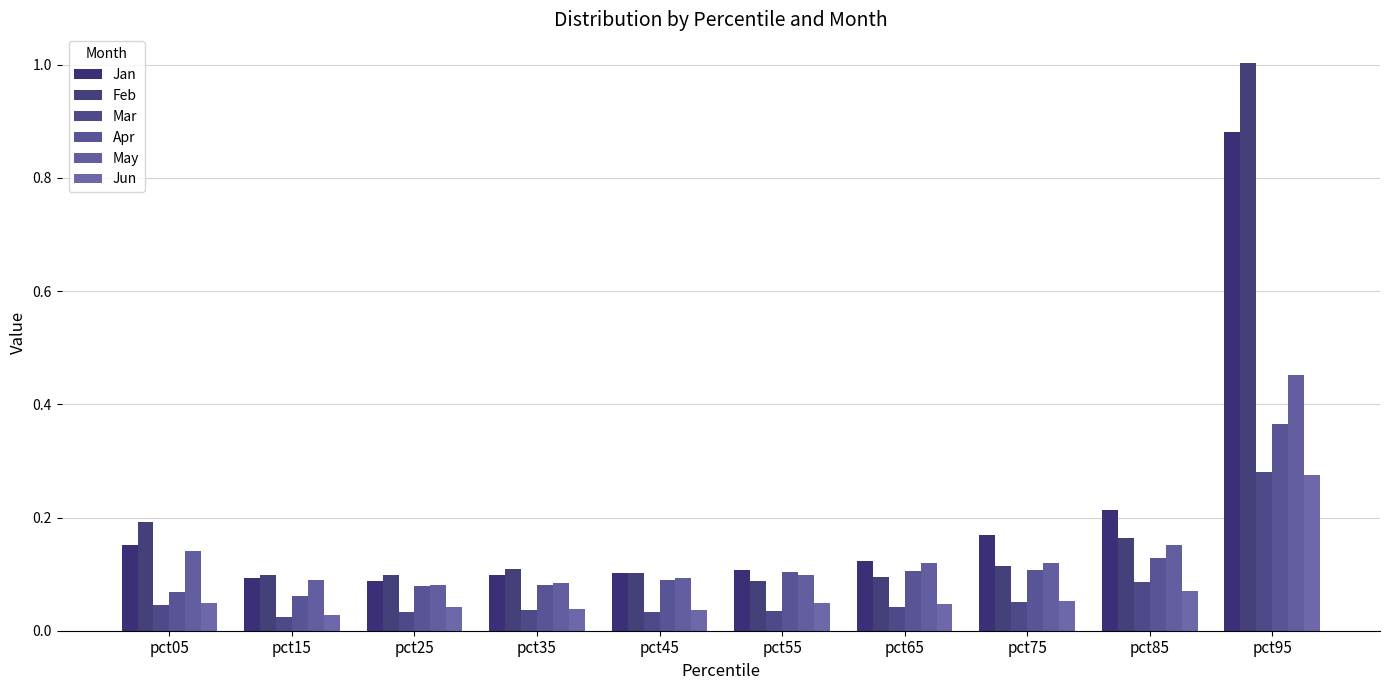

What is the difference between the highest and lowest values at pct95?

0.7